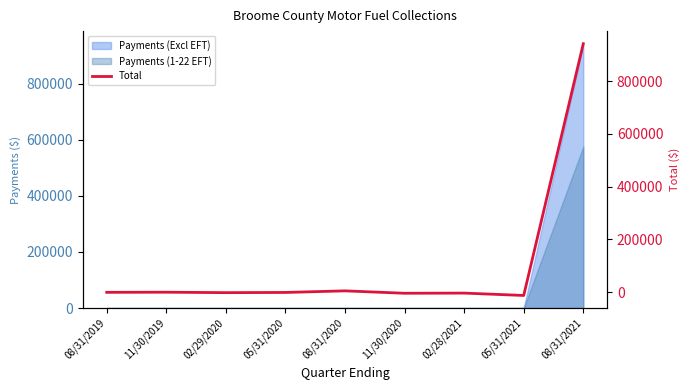

The value of Payments (Excl EFT) at 08/31/2019 is 512574.0. True or false?

False